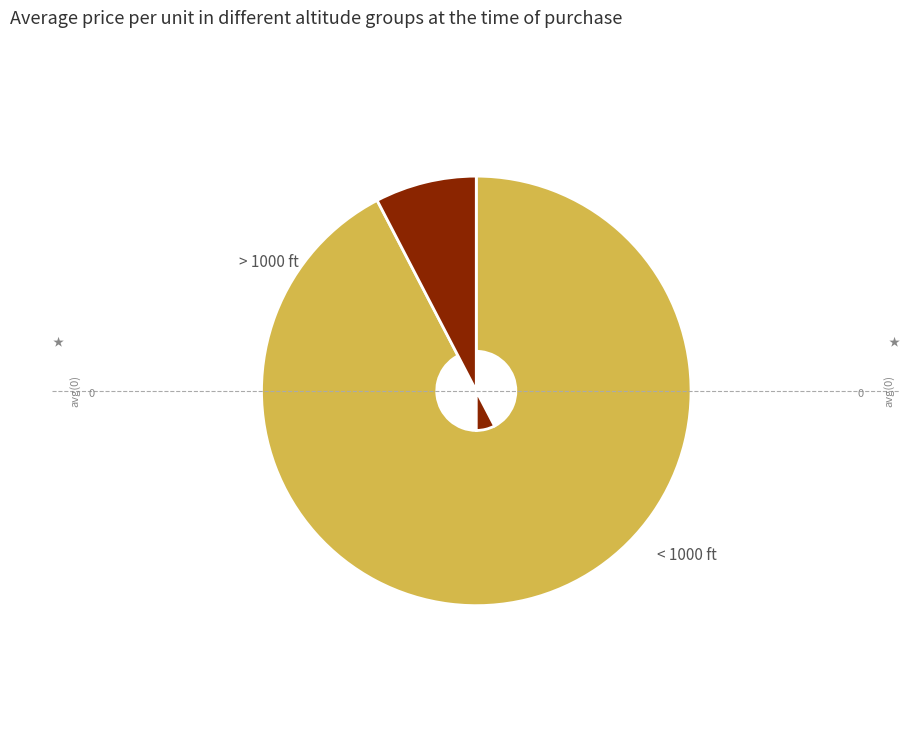

Is there any slice that represents more than half of the pie?

Yes